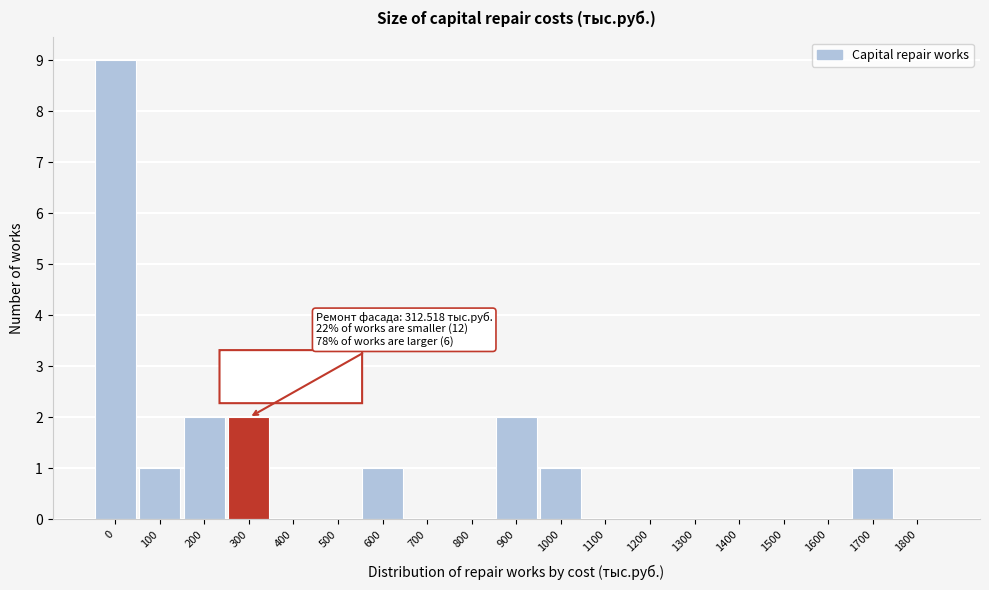

Reading right to left, extract all data points from this chart.

1800=0	1700=1	1600=0	1500=0	1400=0	1300=0	1200=0	1100=0	1000=1	900=2	800=0	700=0	600=1	500=0	400=0	300=2	200=2	100=1	0=9